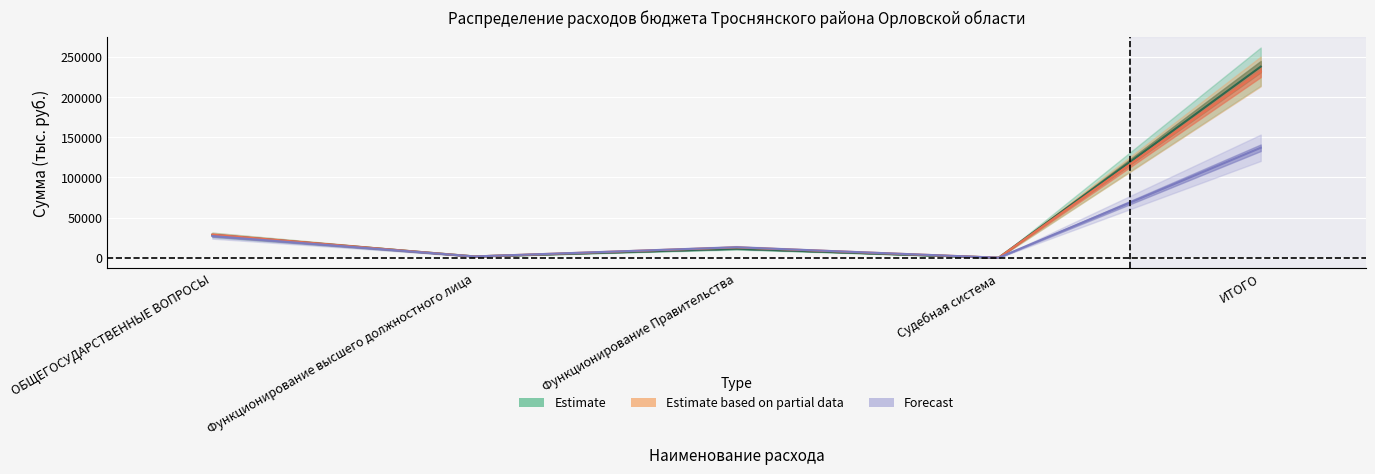

At how many categories does at least one series exceed 11585?

3